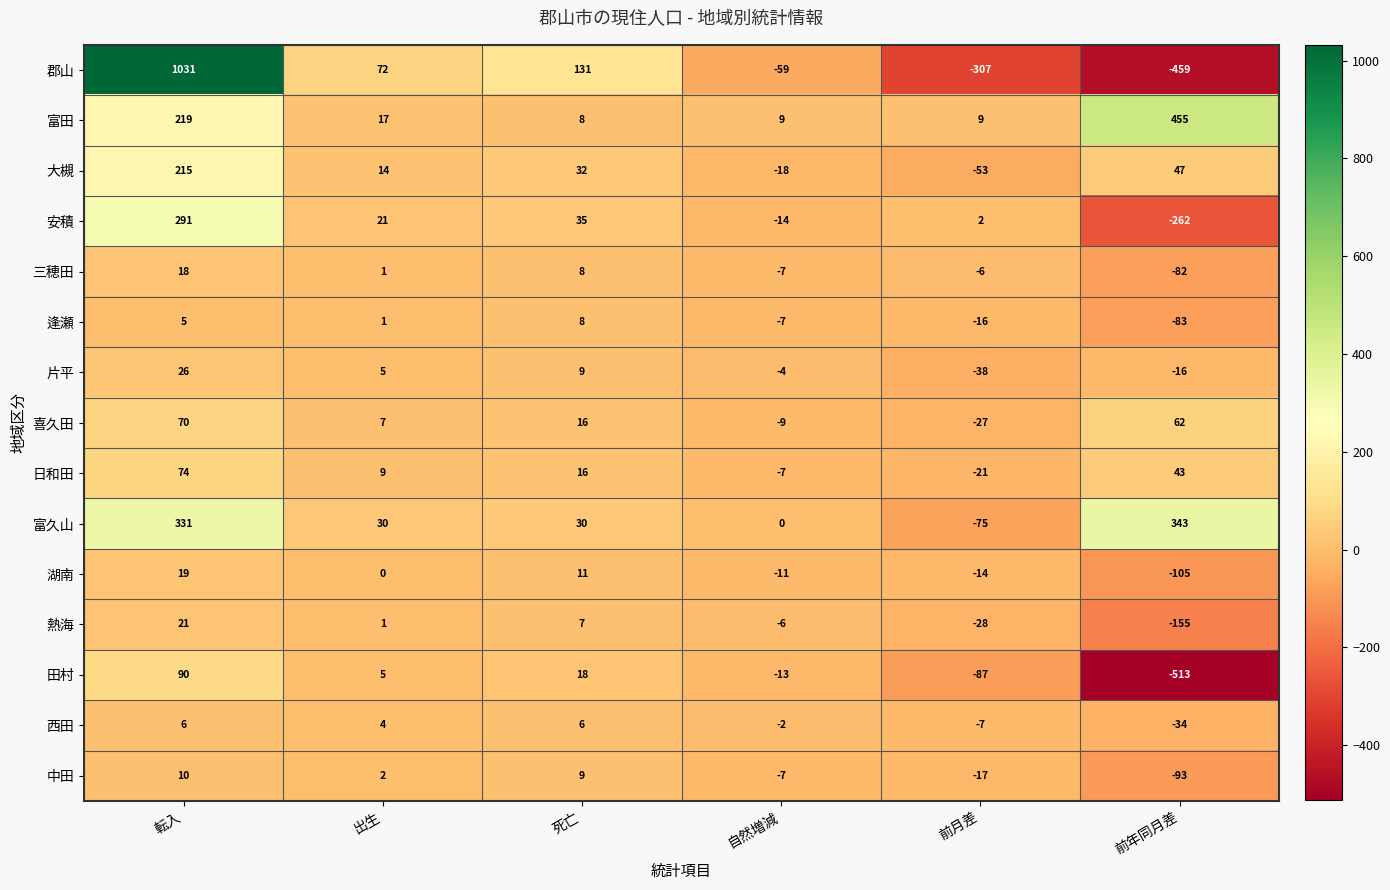

Read the 大槻 value at 前月差.

-53